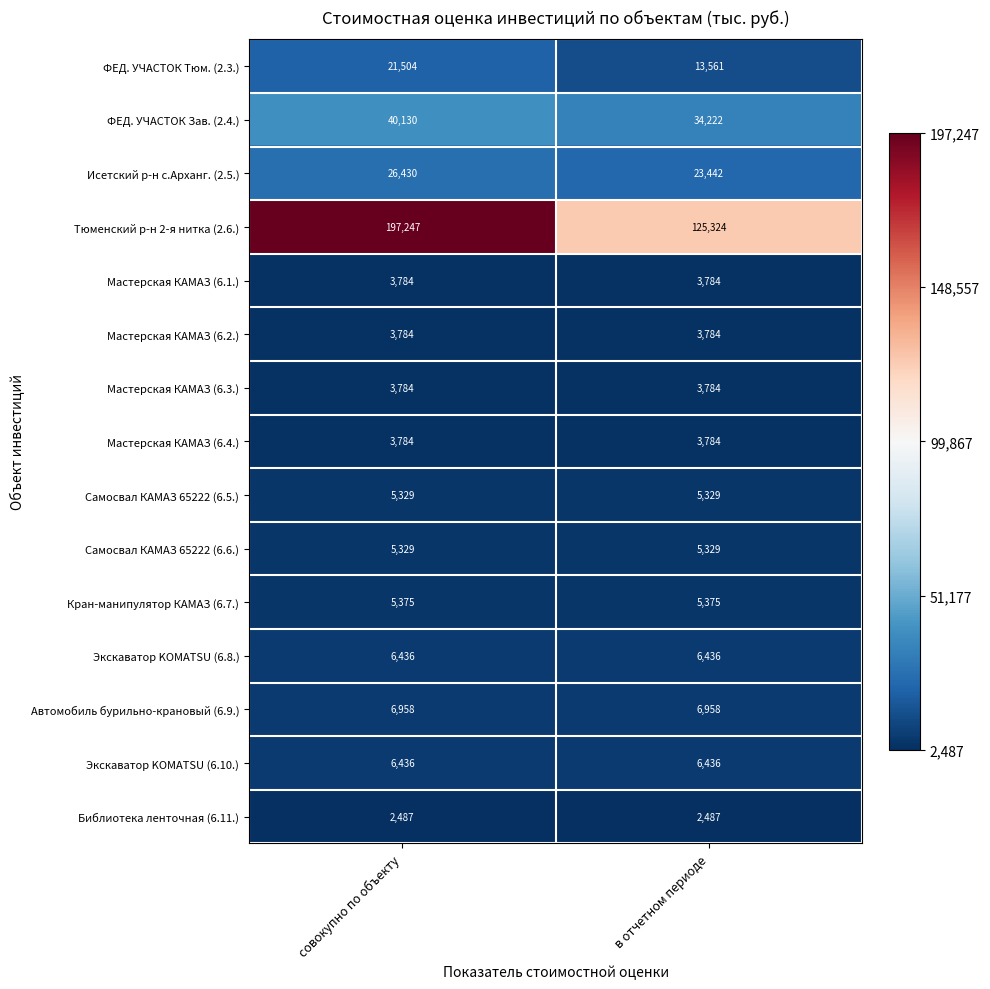

Is it true that Кран-манипулятор КАМАЗ (6.7.) equals 3173 at совокупно по объекту?

False